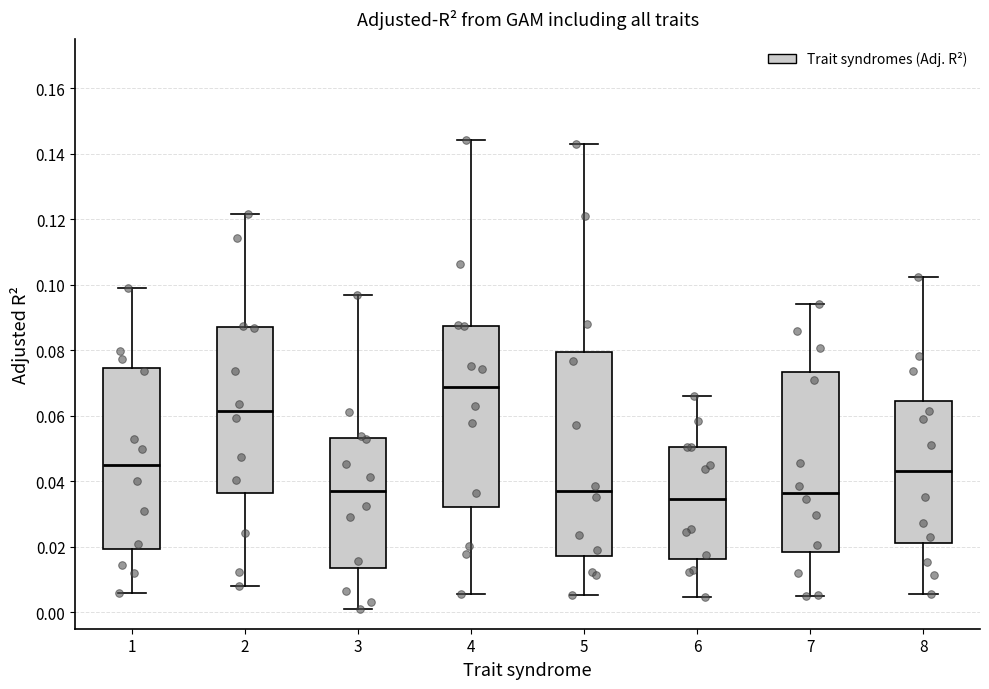

Reading left to right, transcribe this box plot: for each box, give where its median line is, the range the box spans, and where its two whiskers end, as read against the y-axis. The values are not printed on the chart, so give them approximately, as read against the axis.

1: median 0.044, box 0.020 to 0.074, whiskers 0.006 to 0.100
2: median 0.062, box 0.036 to 0.086, whiskers 0.008 to 0.122
3: median 0.036, box 0.014 to 0.054, whiskers 0.000 to 0.096
4: median 0.068, box 0.032 to 0.088, whiskers 0.006 to 0.144
5: median 0.036, box 0.018 to 0.080, whiskers 0.006 to 0.144
6: median 0.034, box 0.016 to 0.050, whiskers 0.004 to 0.066
7: median 0.036, box 0.018 to 0.074, whiskers 0.006 to 0.094
8: median 0.044, box 0.022 to 0.064, whiskers 0.006 to 0.102